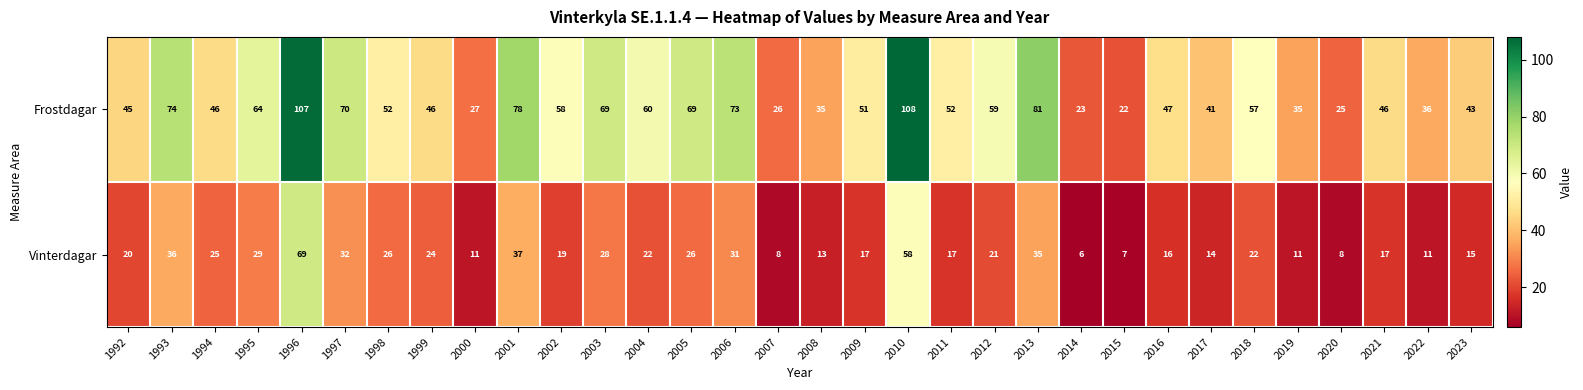

The Frostdagar series shows 162 at 2010. True or false?

False